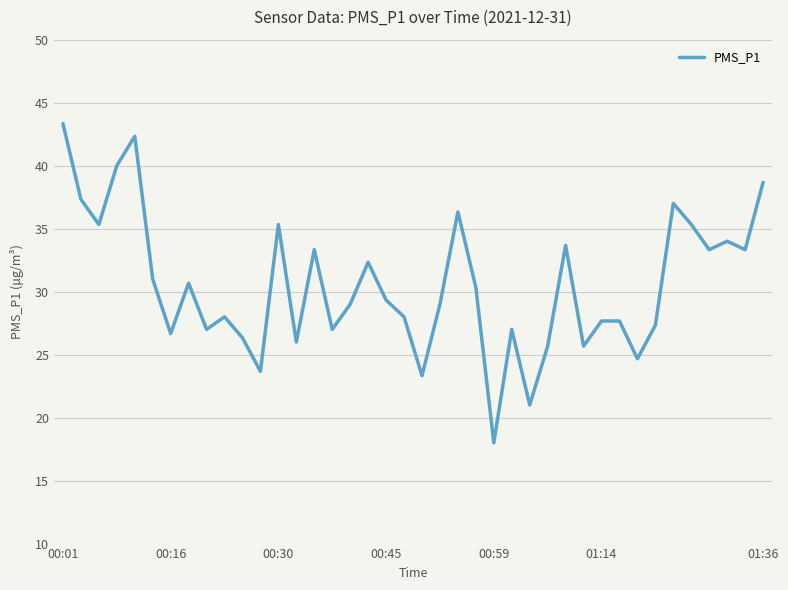

What is the minimum value shown in the chart?

18.0